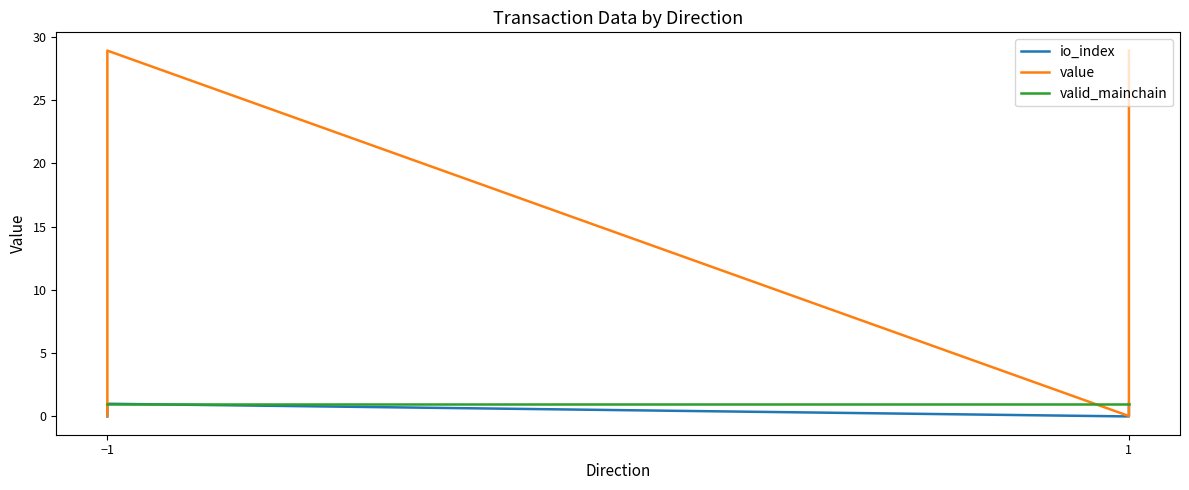

How many lines are shown in the chart?

3